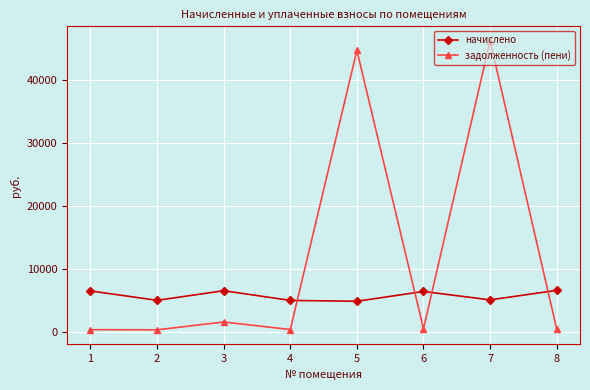

What is the highest value of the задолженность (пени) series?

46222.6